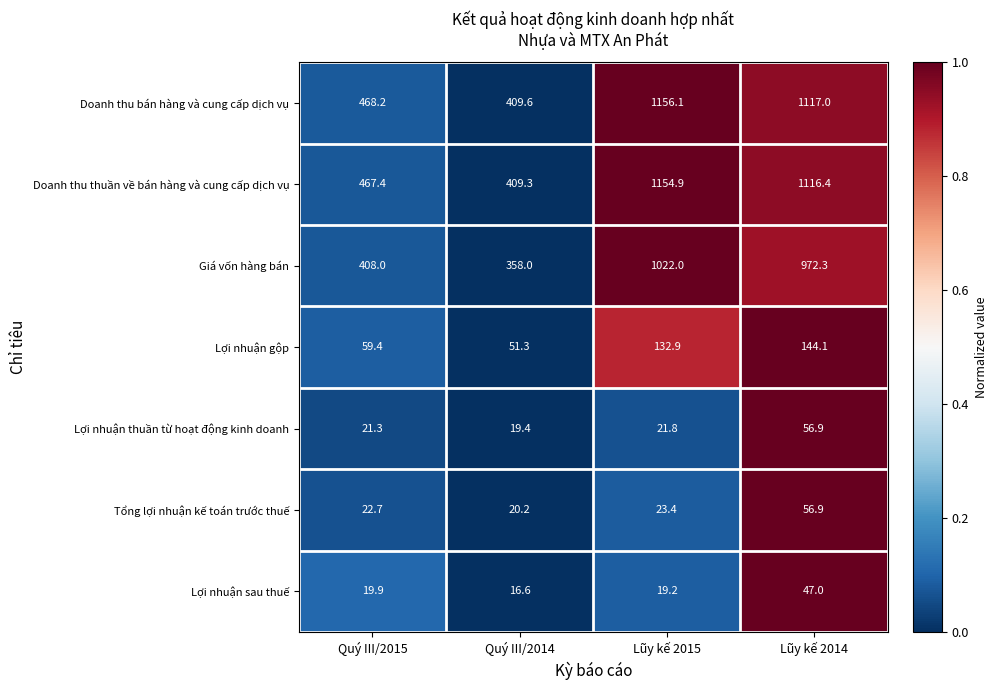

Which series has the largest total across all categories?

Doanh thu bán hàng và cung cấp dịch vụ